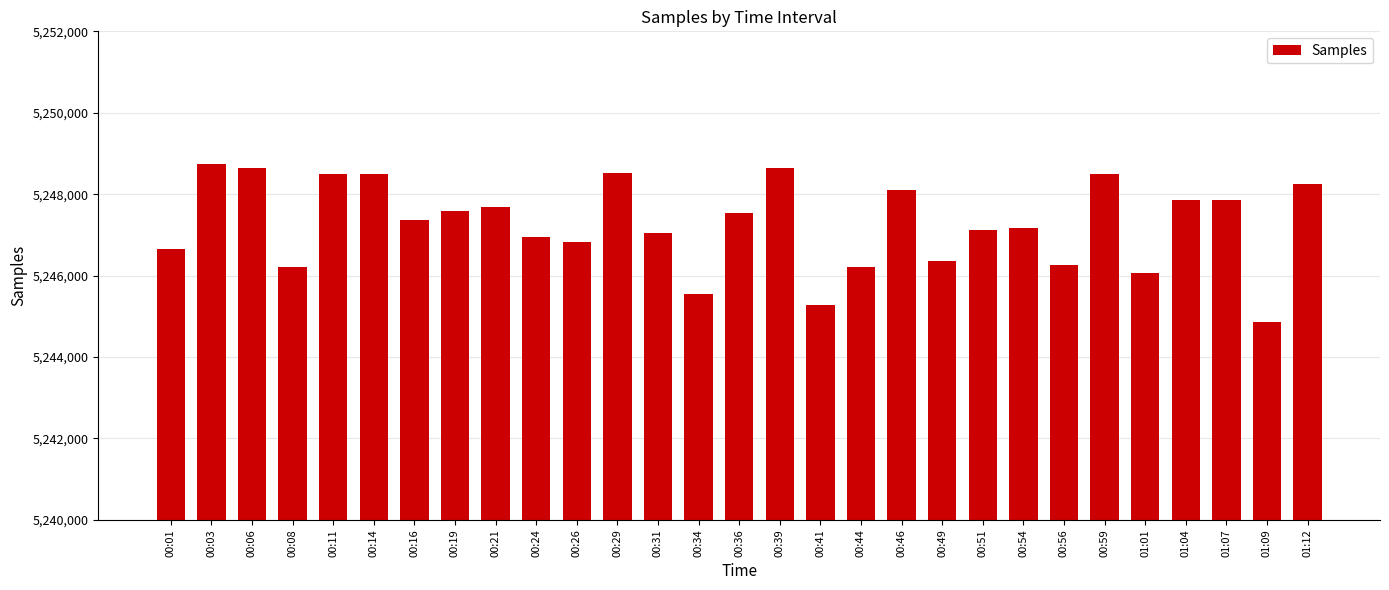

What is the value of the 23rd bar from the left?

5246267